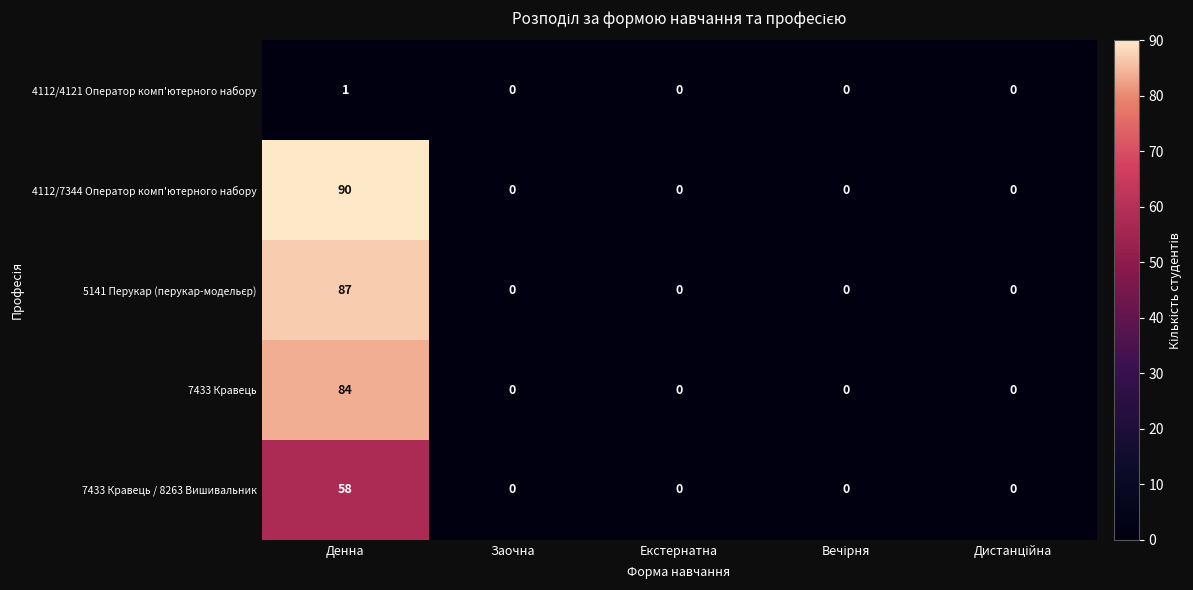

At which category does the chart reach its peak across all series?

Денна